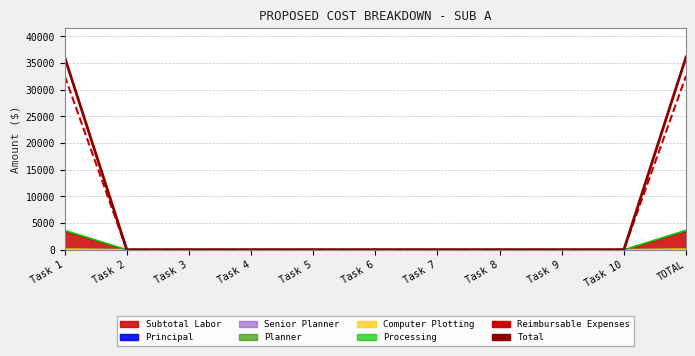

Which has a higher value, Task 5 or Task 4?

Task 5